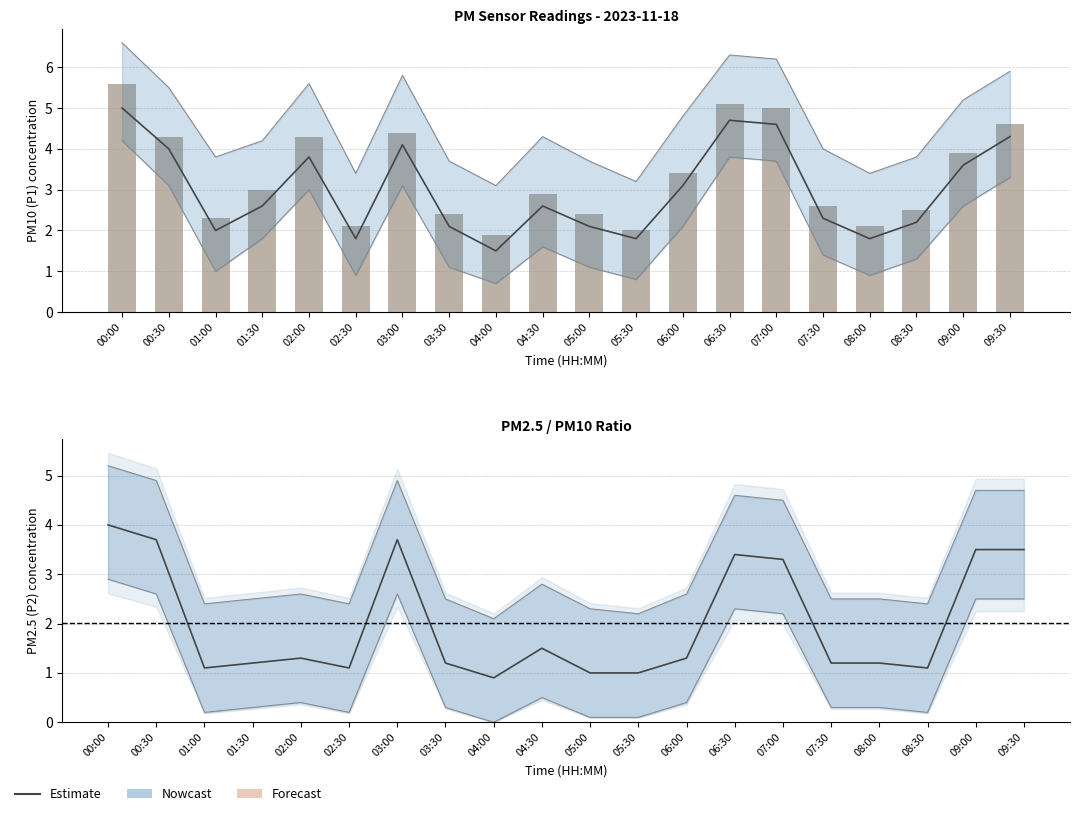

What is the value of the P1 bar at the 9th from the left?

1.9